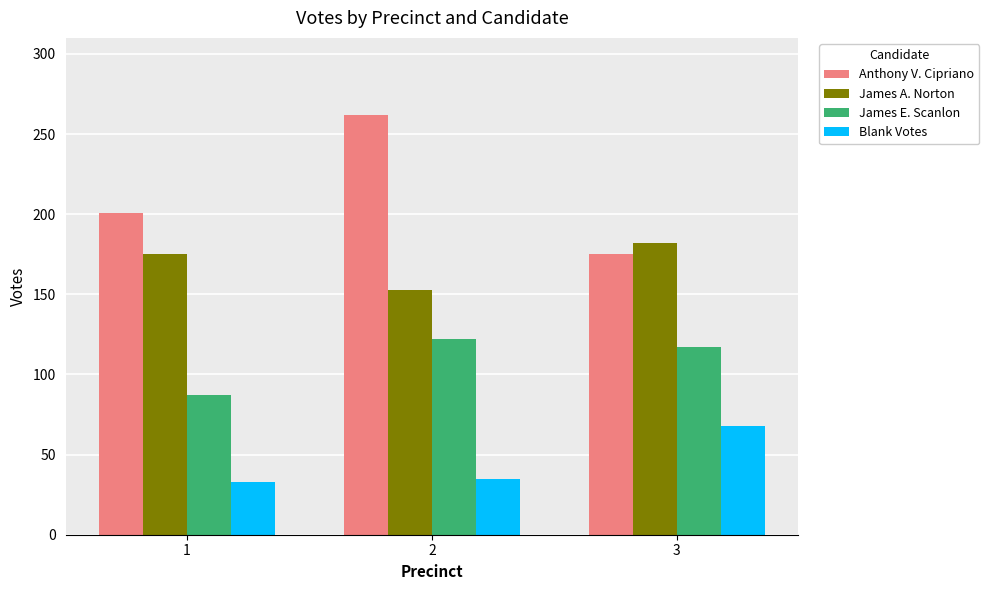

At which category is the sum across all series the highest?

2